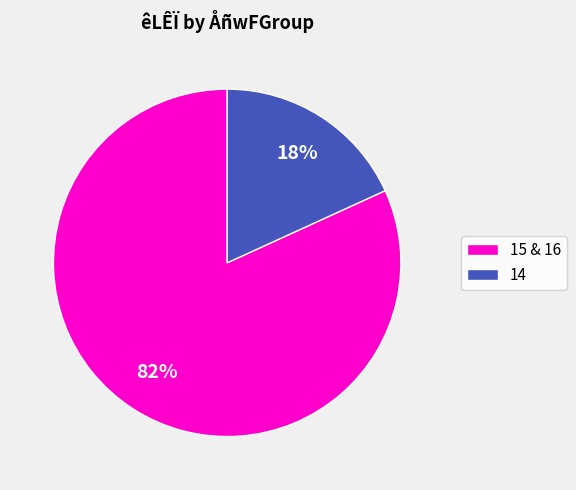

Which has a higher value, 14 or 15 & 16?

15 & 16